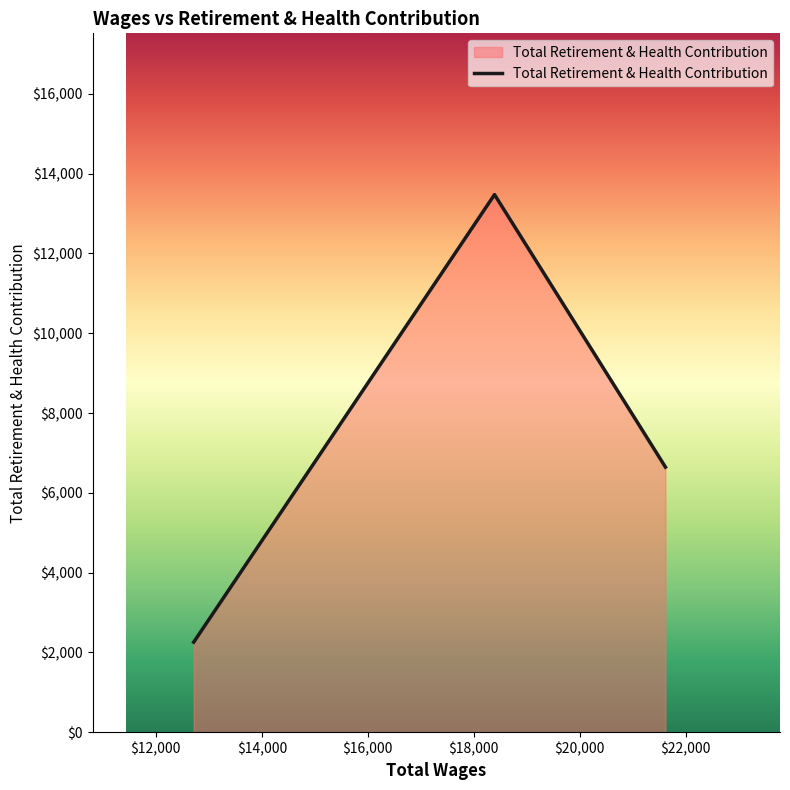

What is the sum of all values?

22377.7